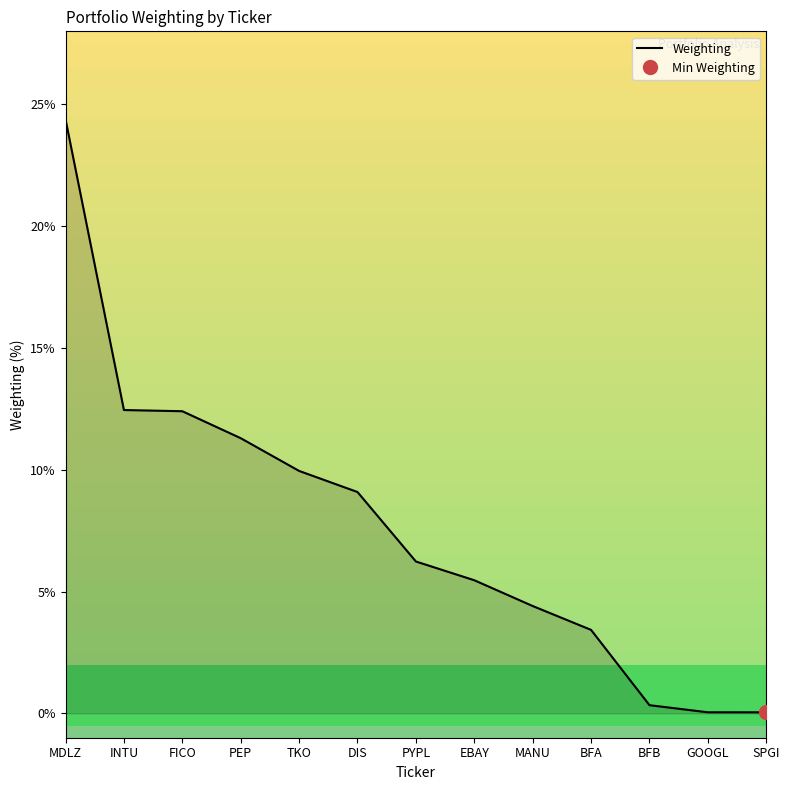

Approximately how many times larger is the value at PEP compared to EBAY?

2.1